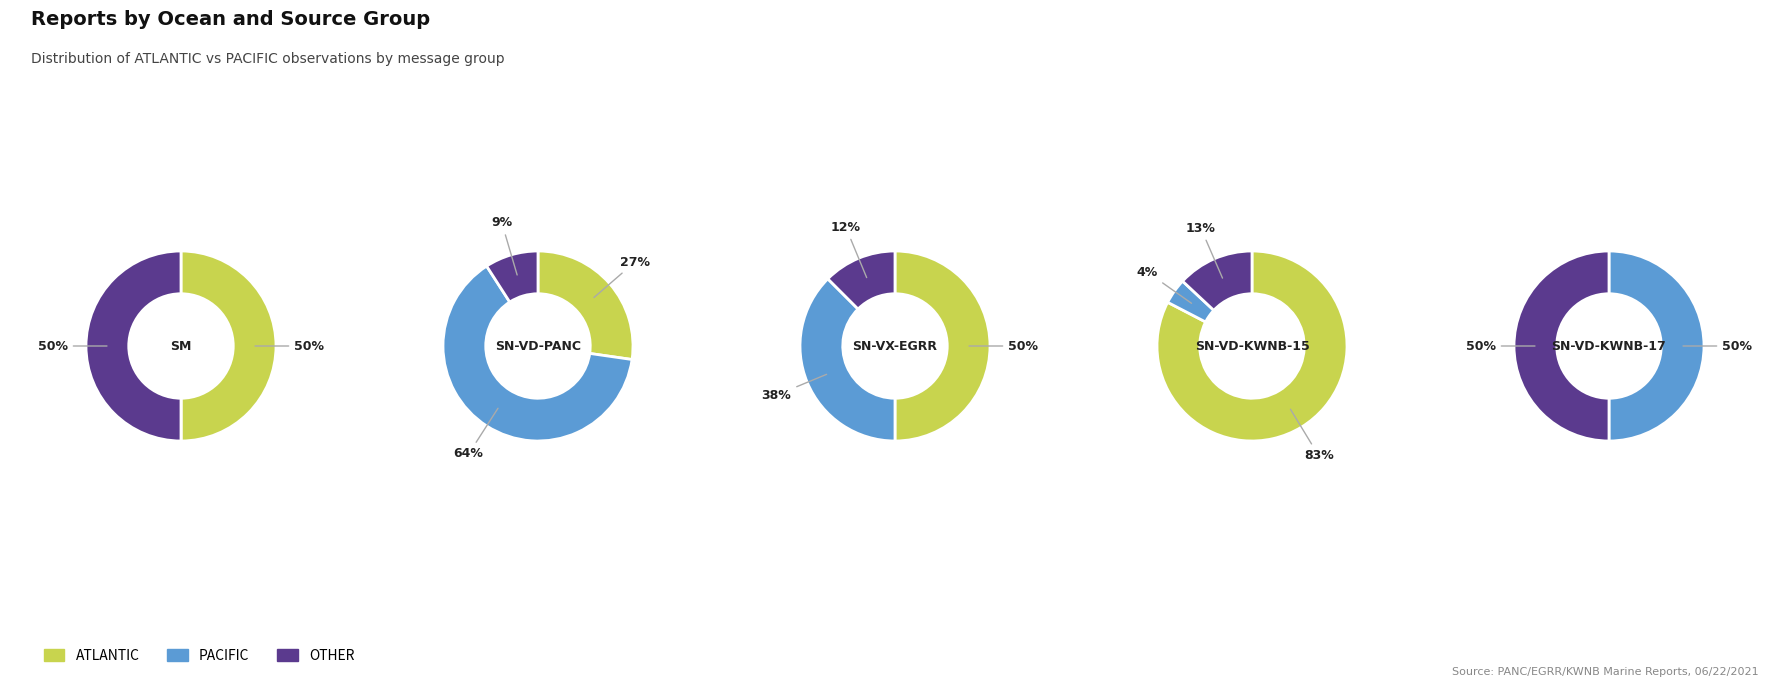

Is there any slice that represents more than half of the pie?

Yes